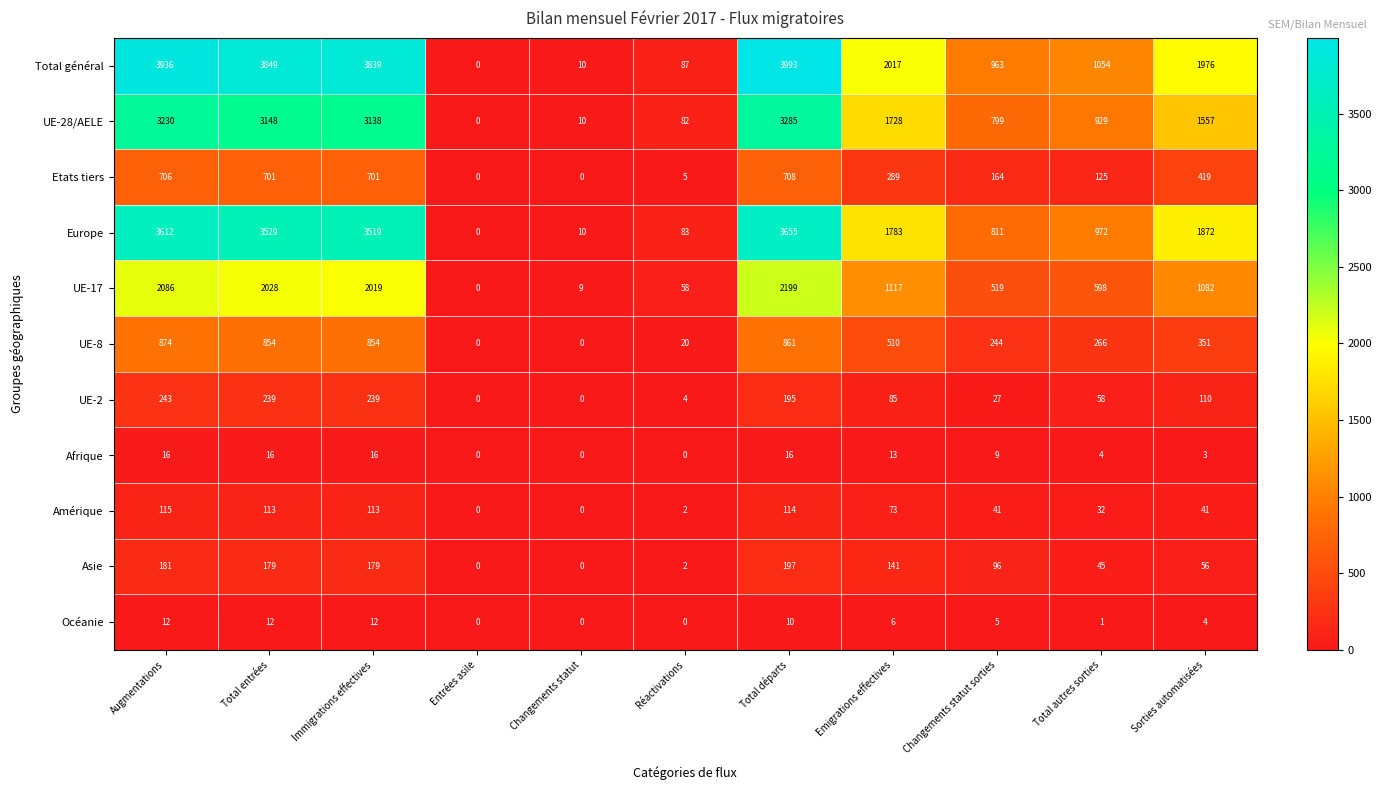

Which series has the widest spread of values?

Total général